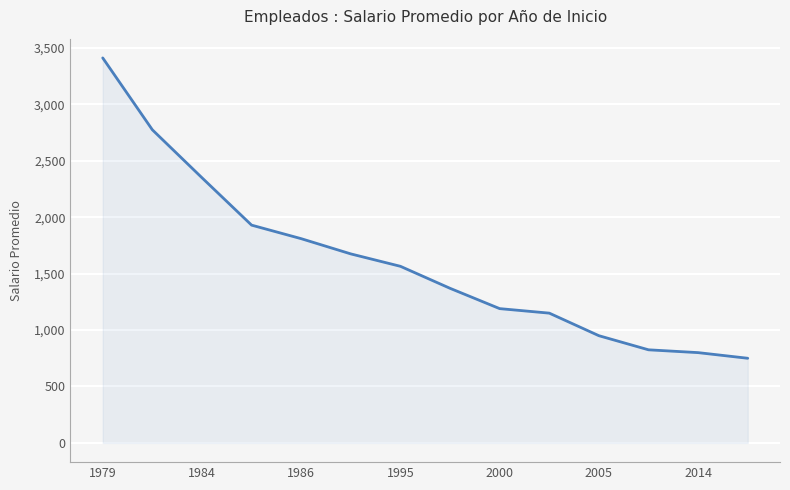

What is the difference between the maximum and minimum values?

2662